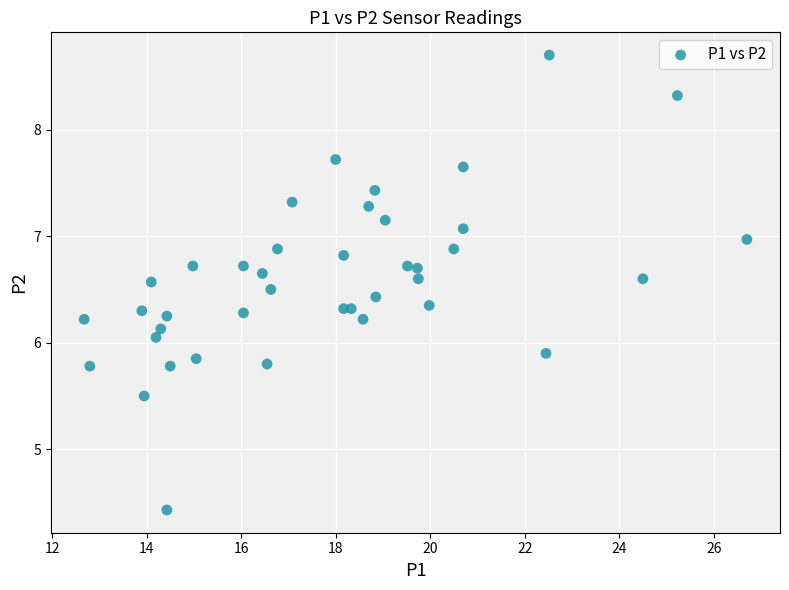

What is the range of X values (max minus min)?

14.0